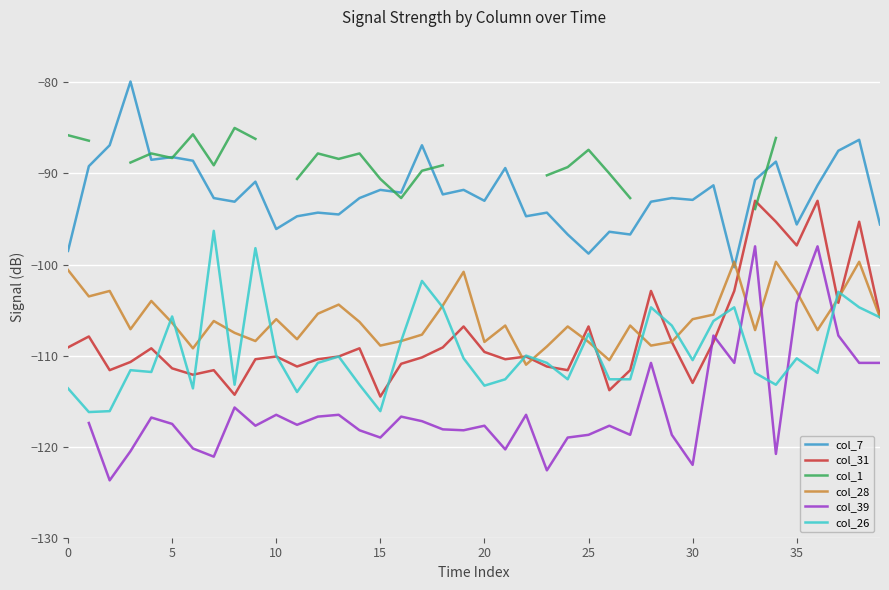

What is the value of the col_39 point at the 34th from the left?

-98.0